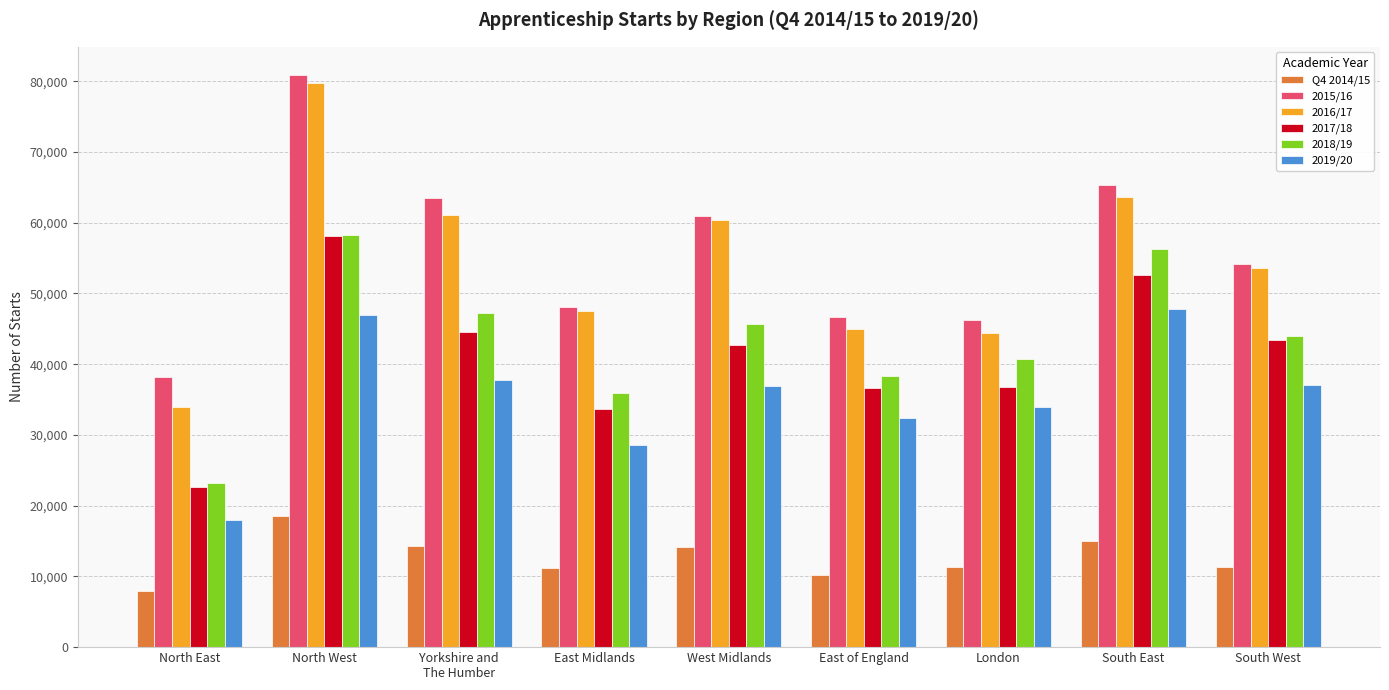

Which label corresponds to the smallest value in the chart?

North East